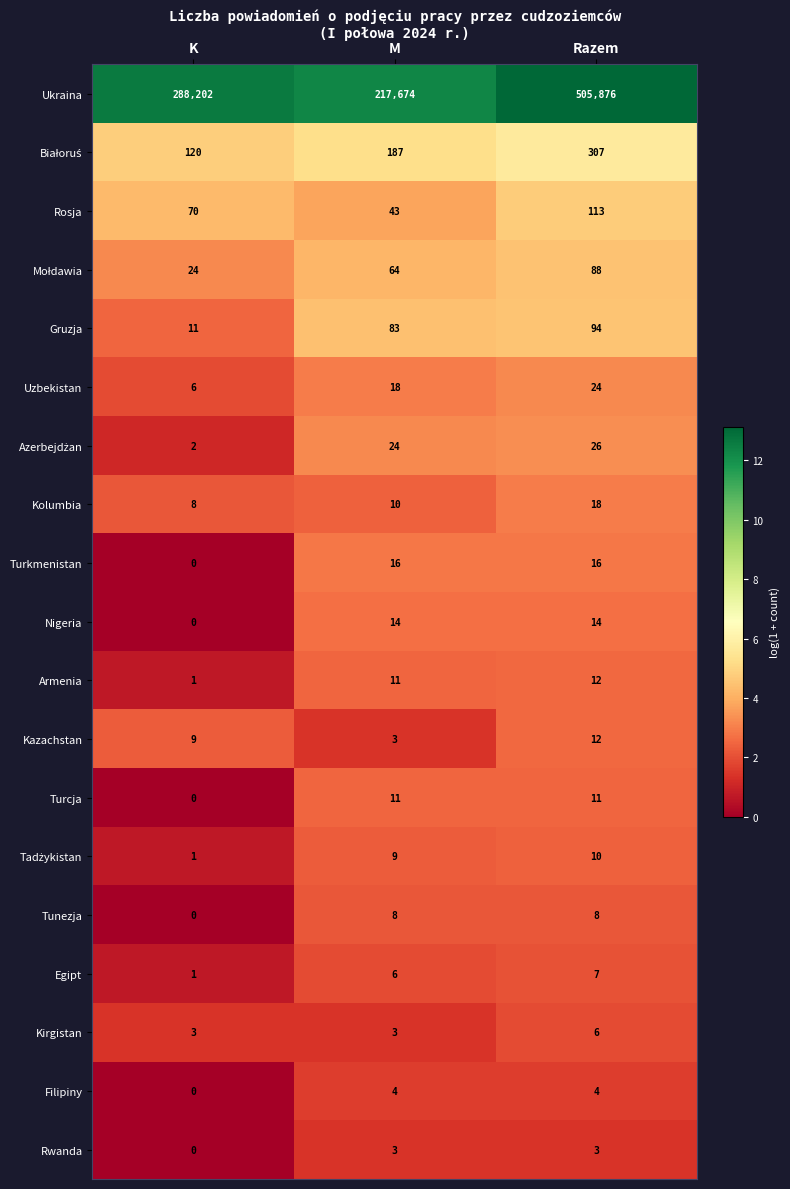

What is the approximate value of Kazachstan at K?

9